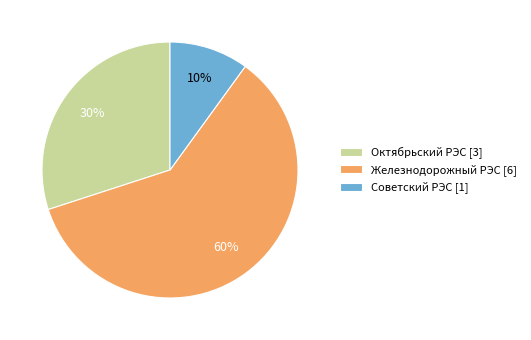

What is the majority slice?

Железнодорожный РЭС